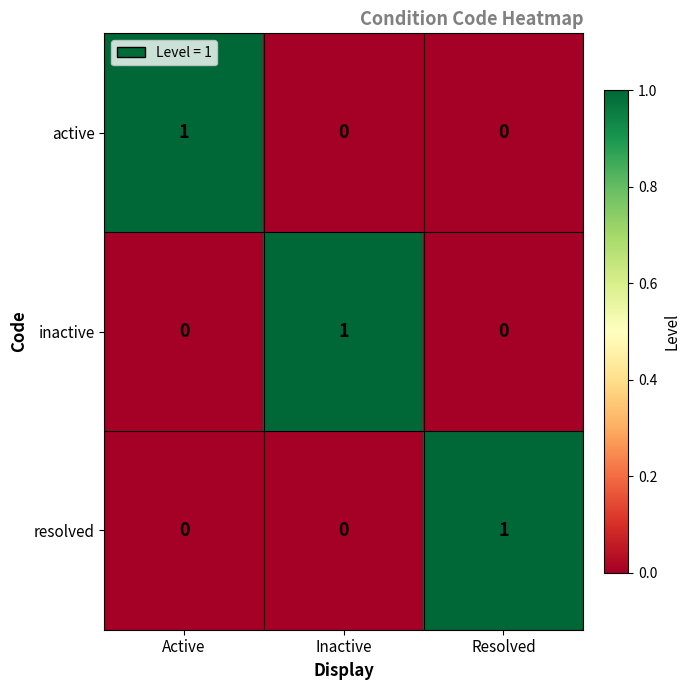

Reading left to right, list all the values displayed in this chart.

active: Active=1	Inactive=0	Resolved=0
inactive: Active=0	Inactive=1	Resolved=0
resolved: Active=0	Inactive=0	Resolved=1